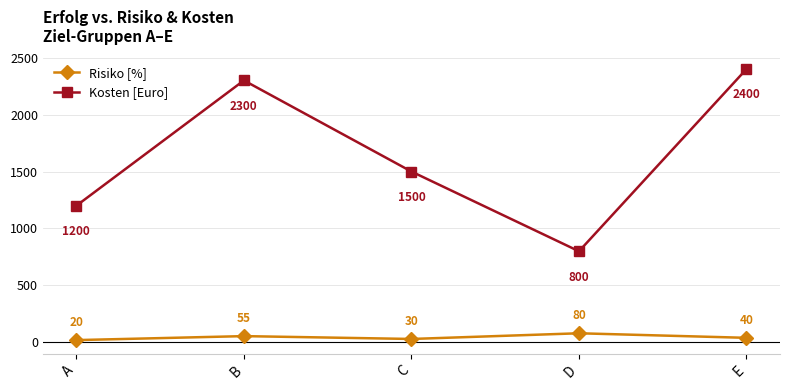

What is the approximate value of Kosten [Euro] at A, to the nearest 50?

1200